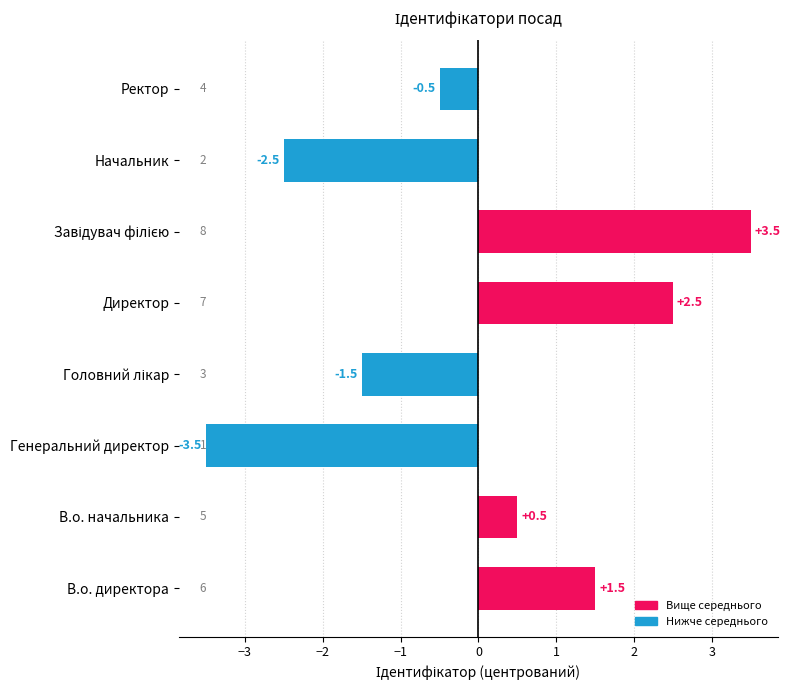

What is the smallest value displayed?

-3.5